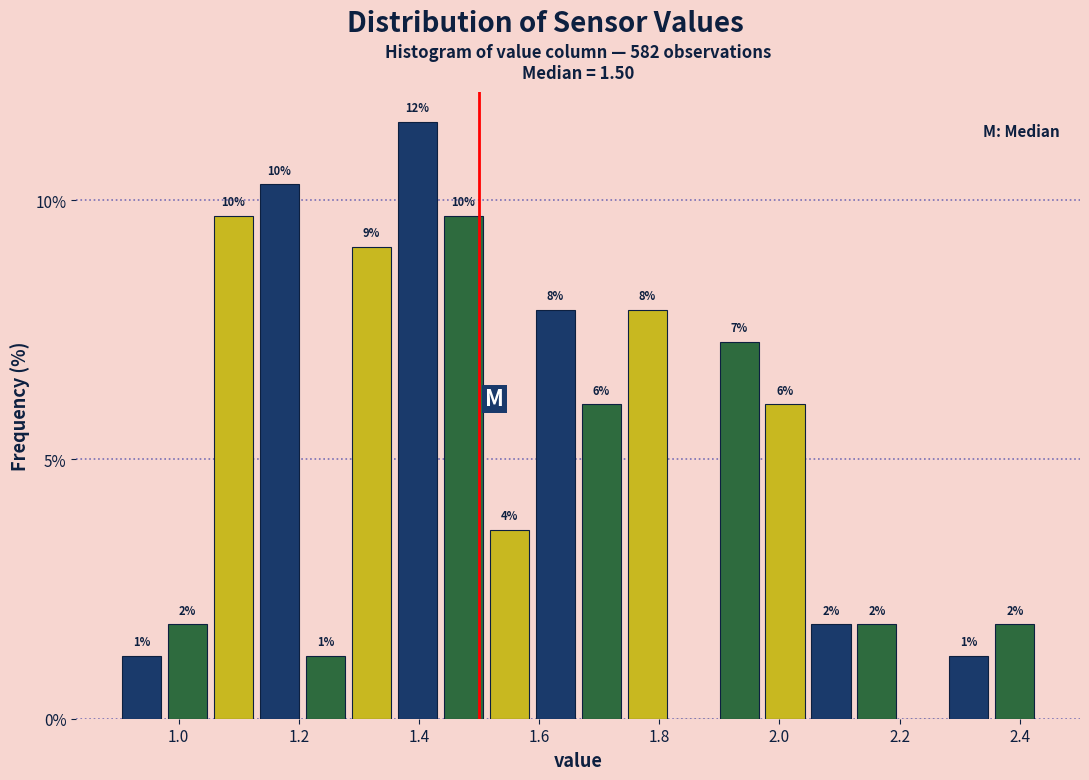

Around what value on the x-axis is the tallest bar? Give the approximate position of its centre, as read against the axis.

1.40